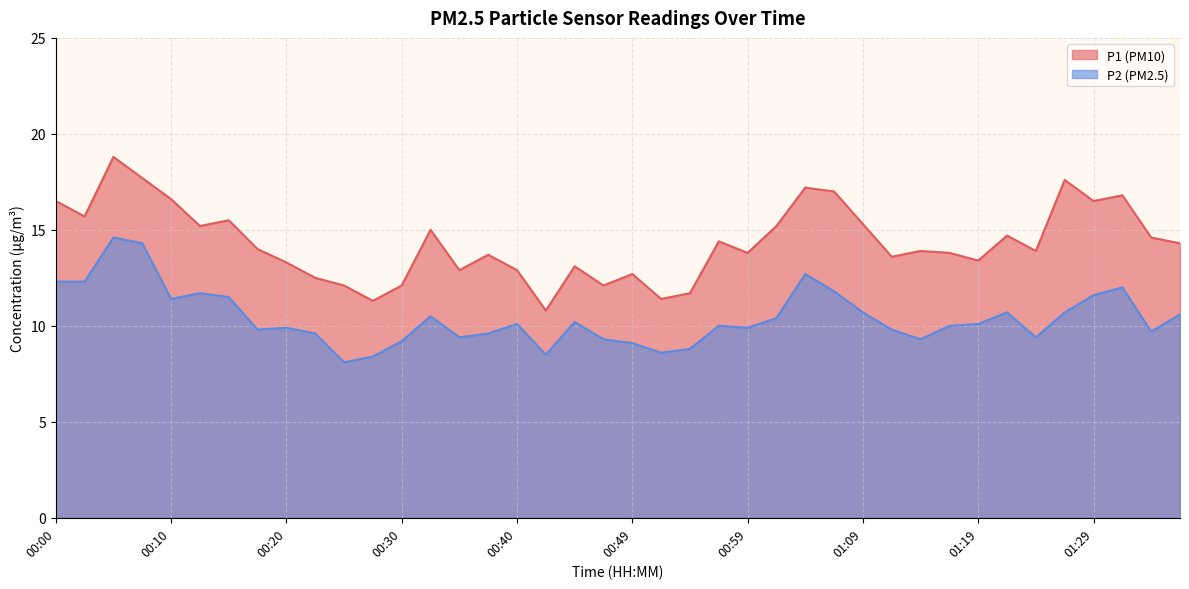

What is the difference between the P1 values at 00:22 and 00:37?

1.2